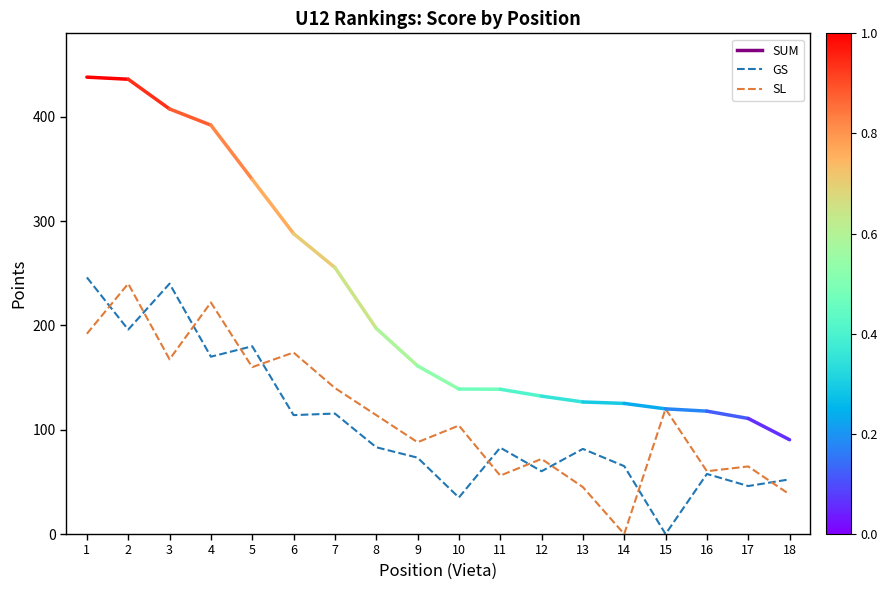

What is the highest value of the GS series?

246.0